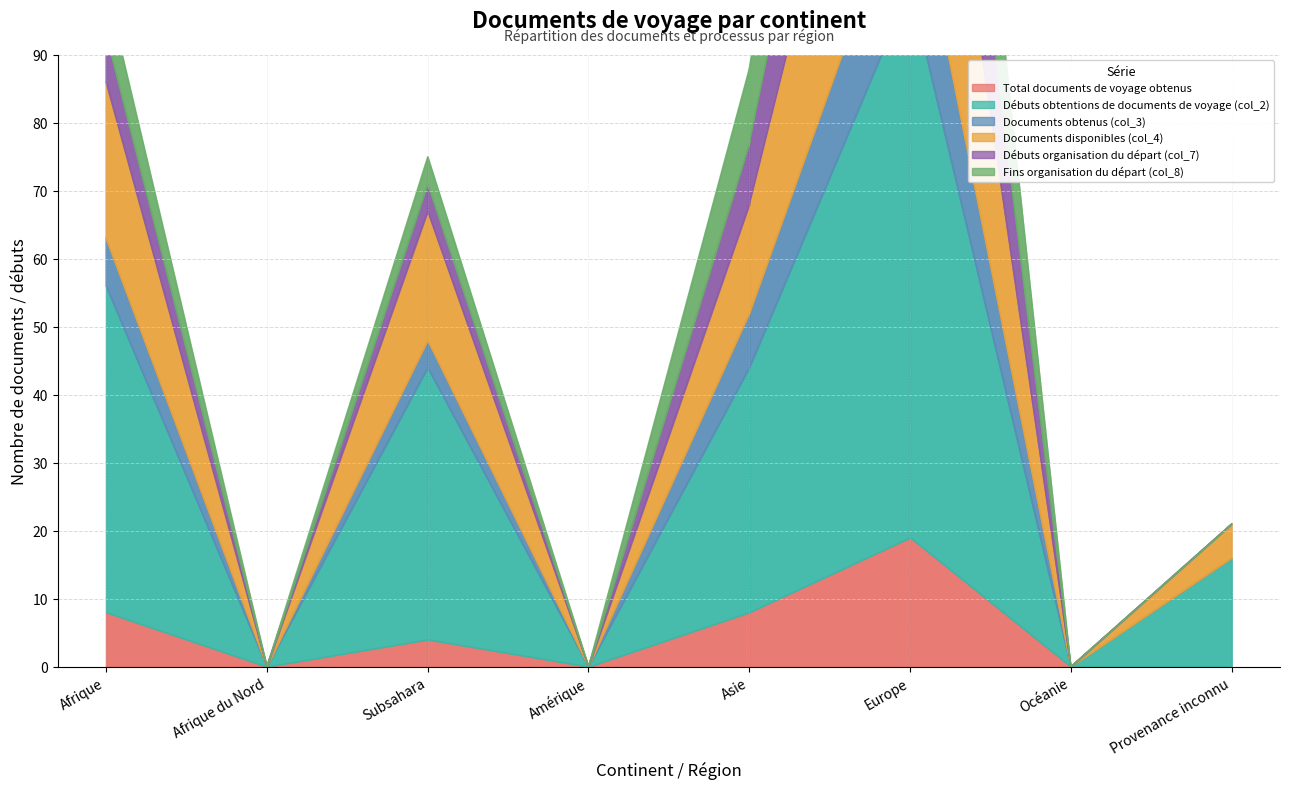

True or false: Débuts organisation du départ (col_7) has a value of -17 at Provenance inconnu.

False